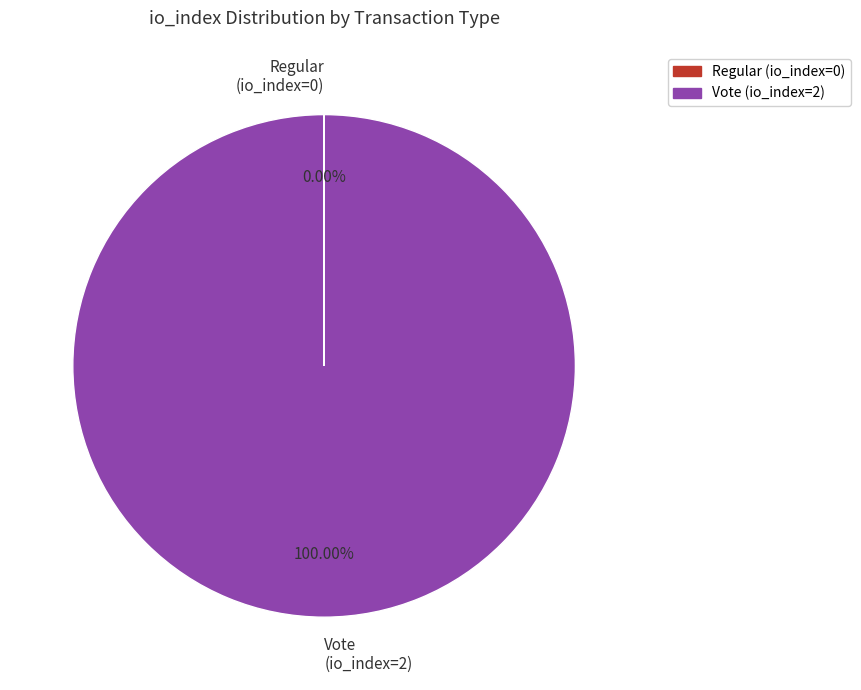

Is there any slice that represents more than half of the pie?

Yes